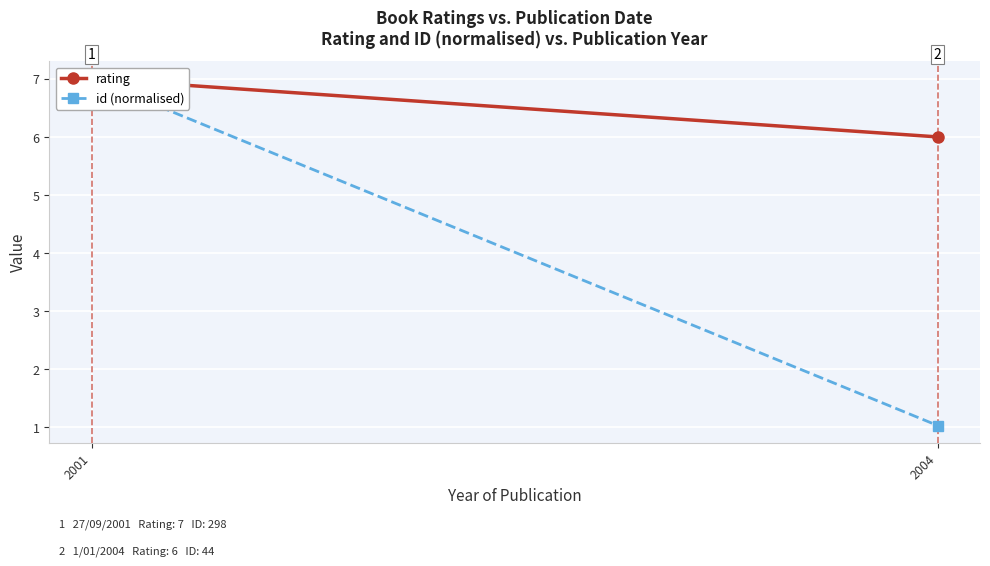

Between 2001 and 2004, which series saw the biggest shift?

id (normalised)